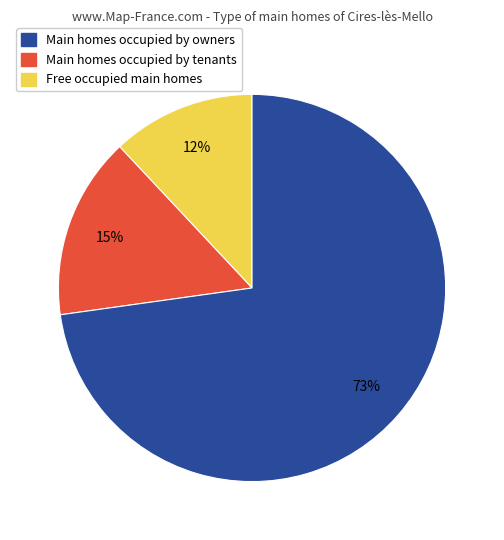

To the nearest percent, what is the average slice percentage?

33%